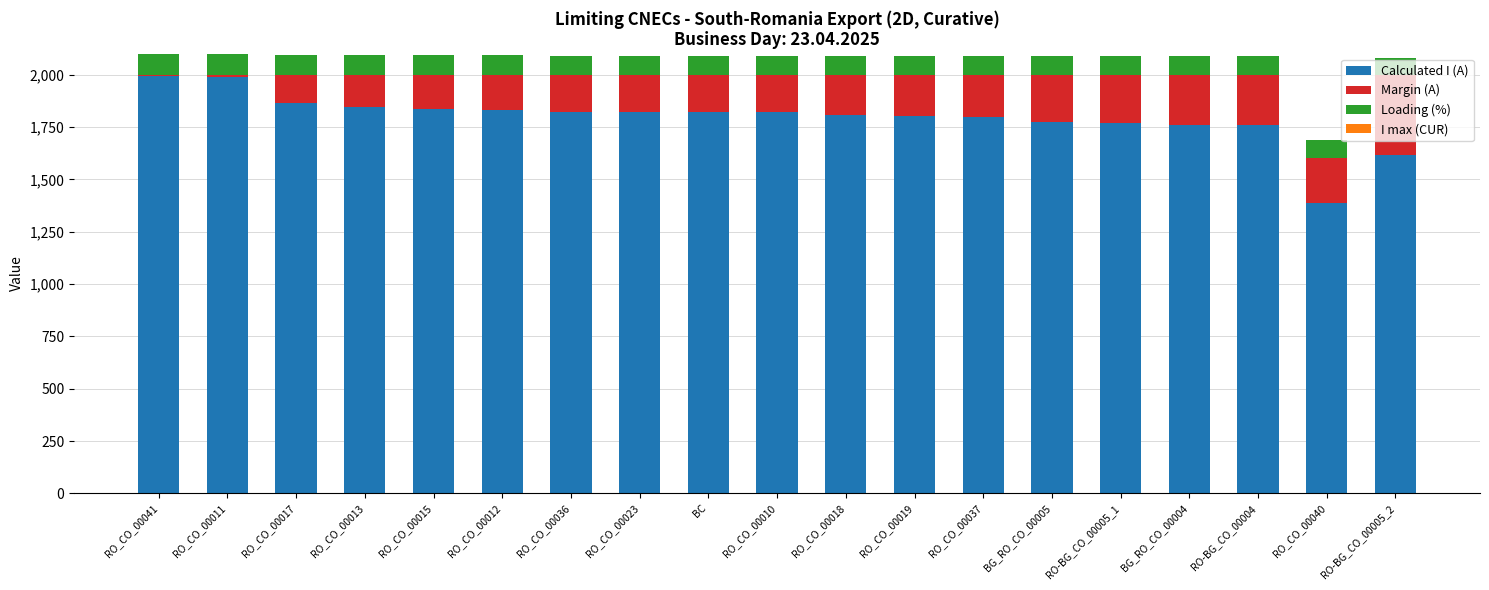

What is the highest value of the Calculated I (A) series?

1995